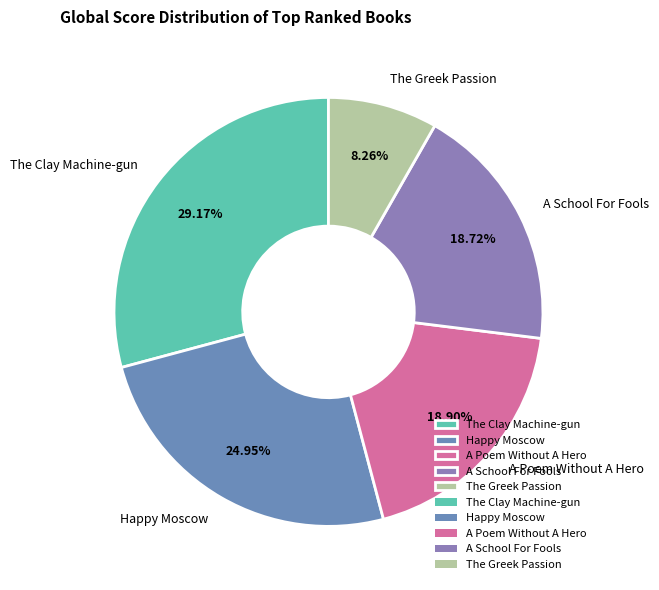

What portion of the pie excludes A School For Fools?

81.3%